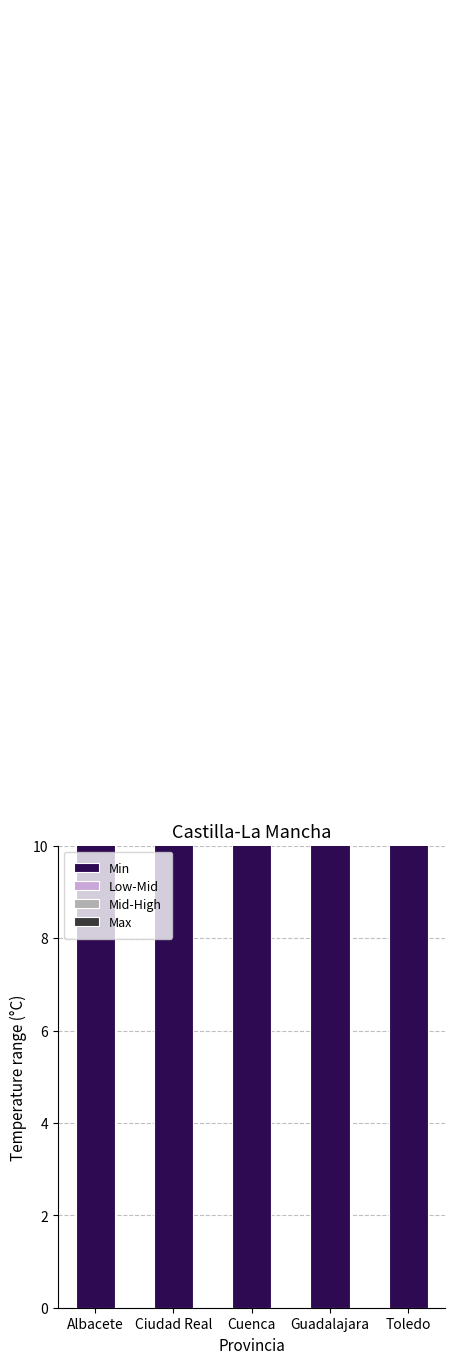

What is the difference between the maximum and second lowest values in the Min series?

3.2